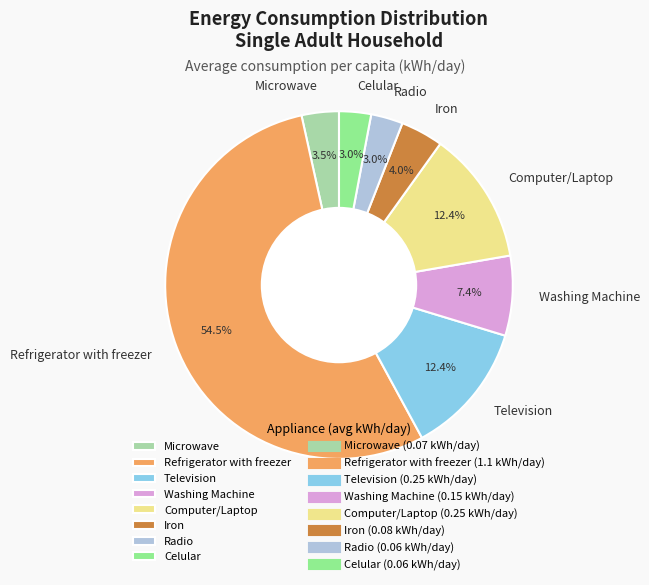

Between Celular and Washing Machine, which is larger?

Washing Machine